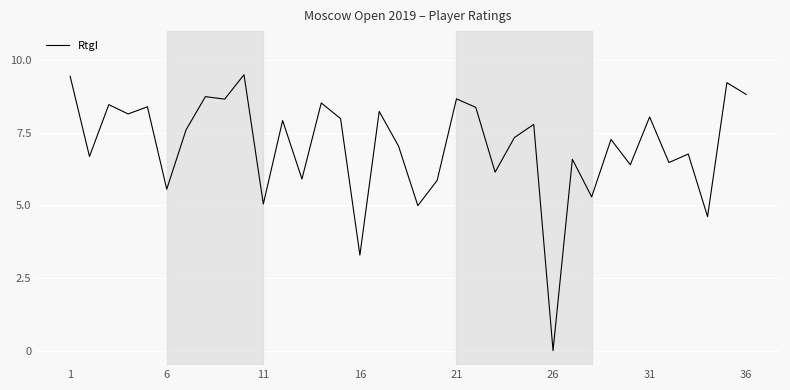

What is the greatest value displayed?

9.5